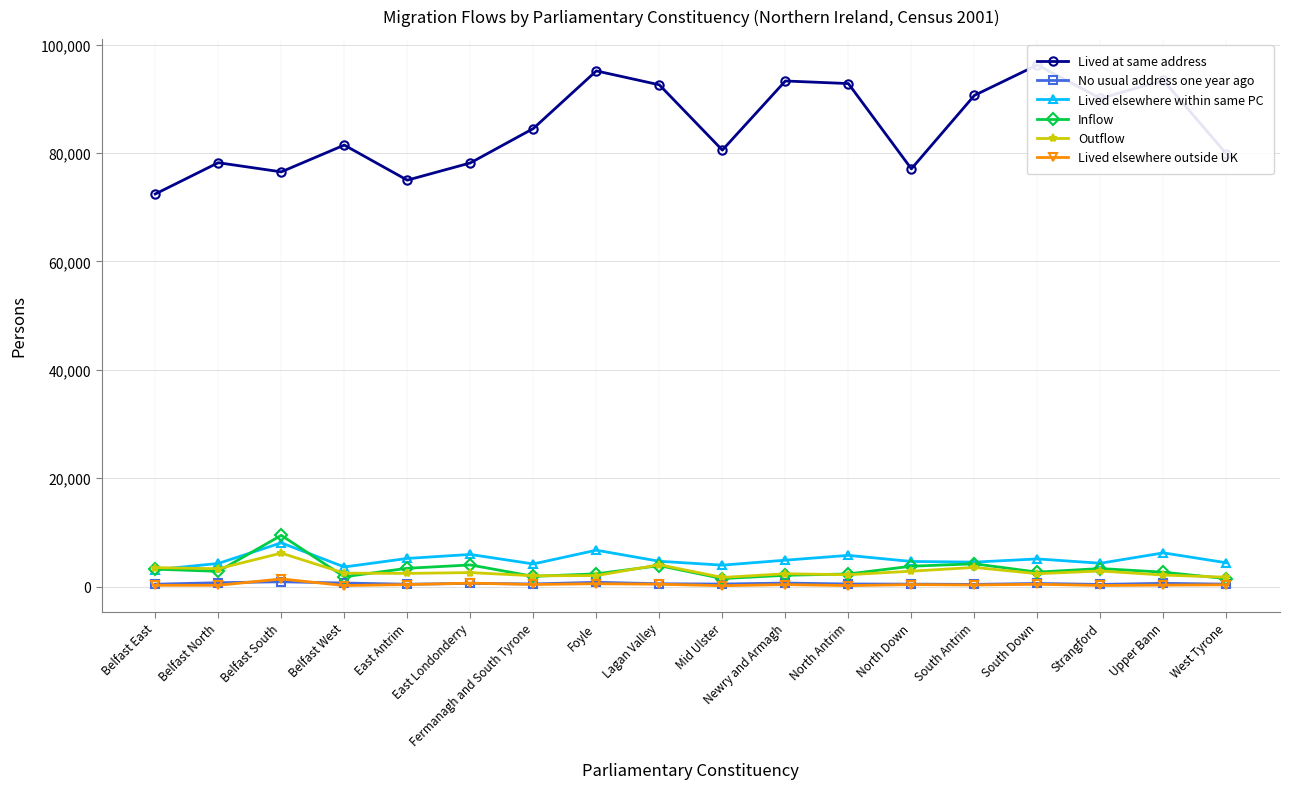

What is the maximum value shown in the chart?

96244